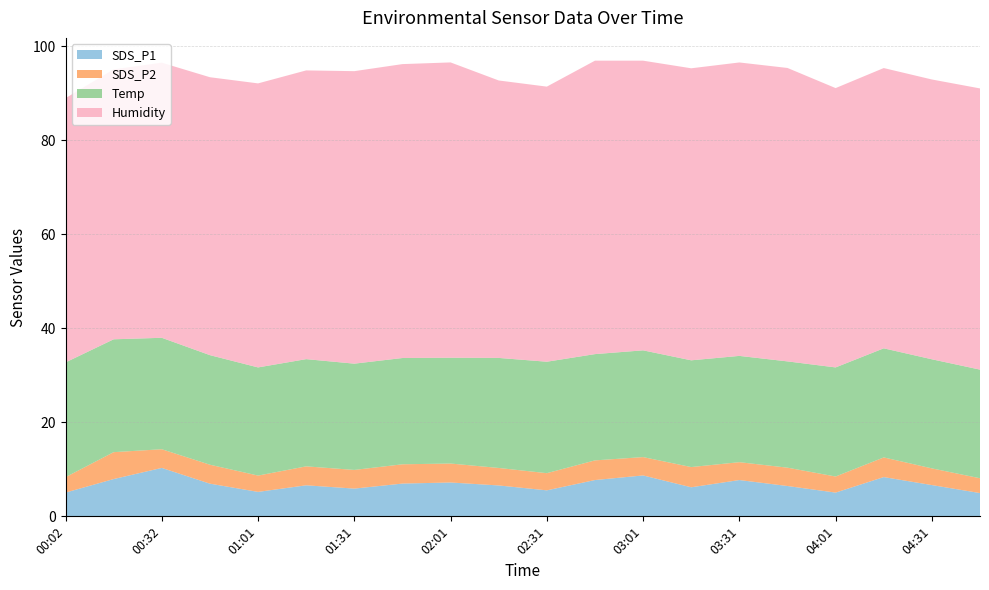

Reading left to right, transcribe all the data shown in this chart.

SDS_P1: 00:02=5.0	00:17=7.9	00:32=10.3	00:46=7.0	01:01=5.2	01:16=6.6	01:31=5.9	01:46=7.0	02:01=7.2	02:16=6.6	02:31=5.5	02:46=7.7	03:01=8.7	03:16=6.2	03:31=7.7	03:46=6.5	04:01=5.0	04:16=8.3	04:31=6.7	04:46=5.0
SDS_P2: 00:02=3.3	00:17=5.7	00:32=4.0	00:46=4.0	01:01=3.5	01:16=4.0	01:31=4.0	01:46=4.1	02:01=4.0	02:16=3.7	02:31=3.6	02:46=4.2	03:01=3.9	03:16=4.3	03:31=3.8	03:46=3.9	04:01=3.4	04:16=4.2	04:31=3.5	04:46=3.1
Temp: 00:02=24.4	00:17=24.0	00:32=23.7	00:46=23.3	01:01=23.0	01:16=22.8	01:31=22.6	01:46=22.6	02:01=22.5	02:16=23.4	02:31=23.7	02:46=22.6	03:01=22.7	03:16=22.7	03:31=22.6	03:46=22.6	04:01=23.2	04:16=23.2	04:31=23.2	04:46=23.1
Humidity: 00:02=56.2	00:17=57.4	00:32=58.5	00:46=59.1	01:01=60.4	01:16=61.4	01:31=62.2	01:46=62.5	02:01=62.8	02:16=59.0	02:31=58.5	02:46=62.4	03:01=61.6	03:16=62.1	03:31=62.4	03:46=62.4	04:01=59.4	04:16=59.6	04:31=59.5	04:46=59.8